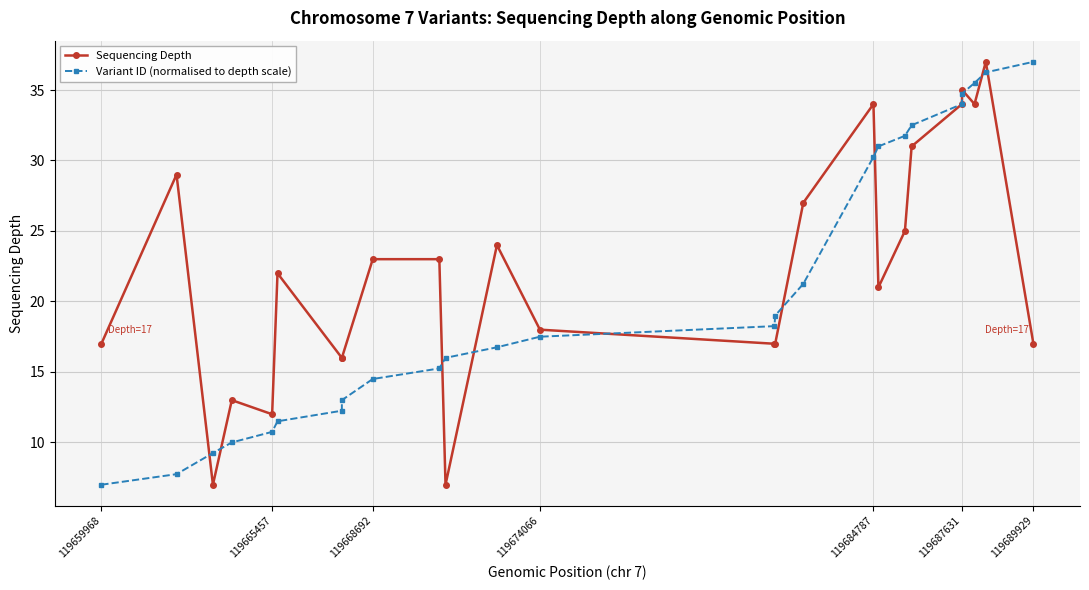

What is the value of the Sequencing Depth point at the 22nd from the left?

35.0